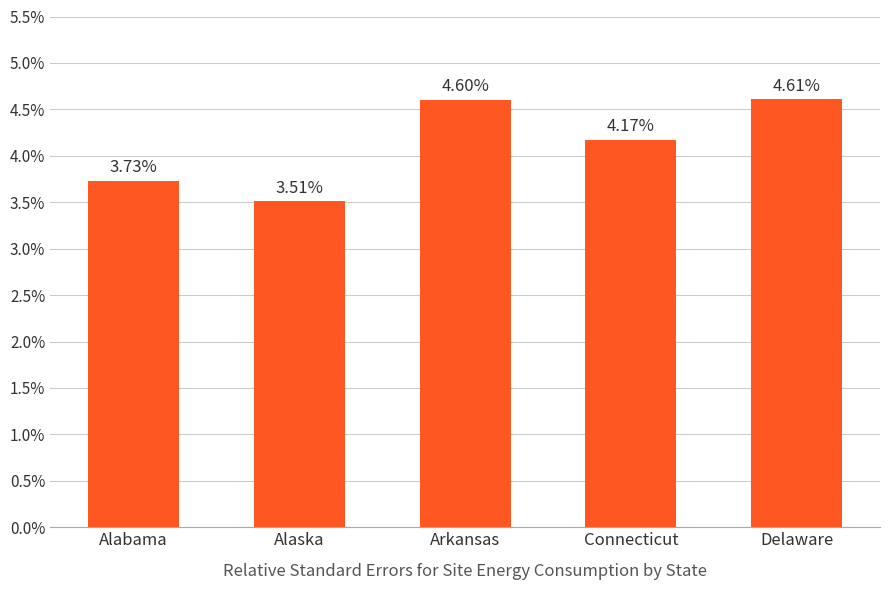

The value at Alaska is 3.5. True or false?

True